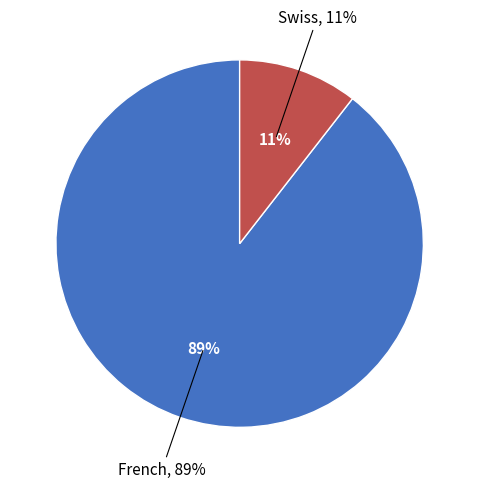

Is the sum of French and Swiss greater than half?

Yes